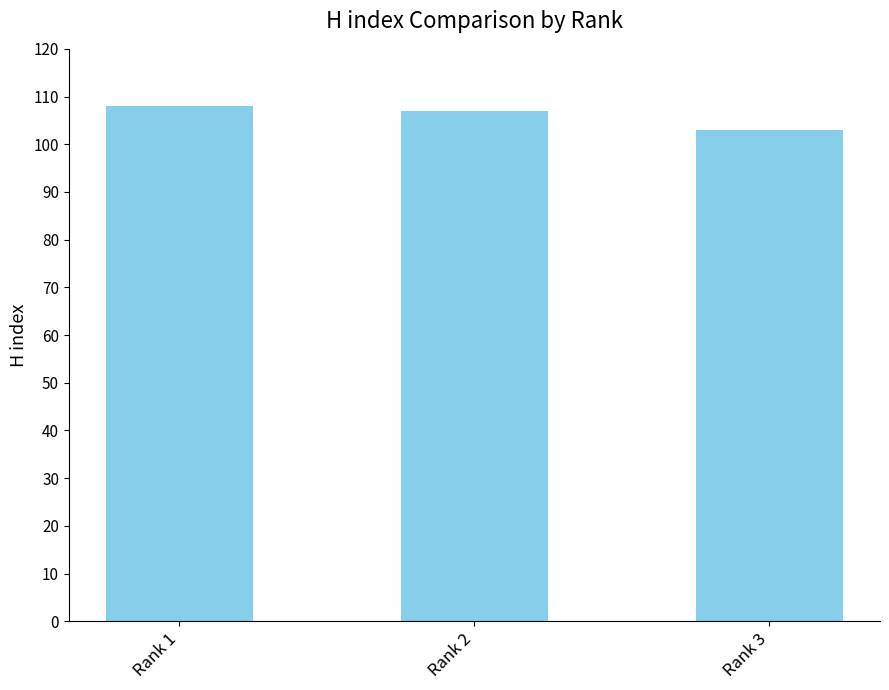

The value at Rank 2 is 41. True or false?

False